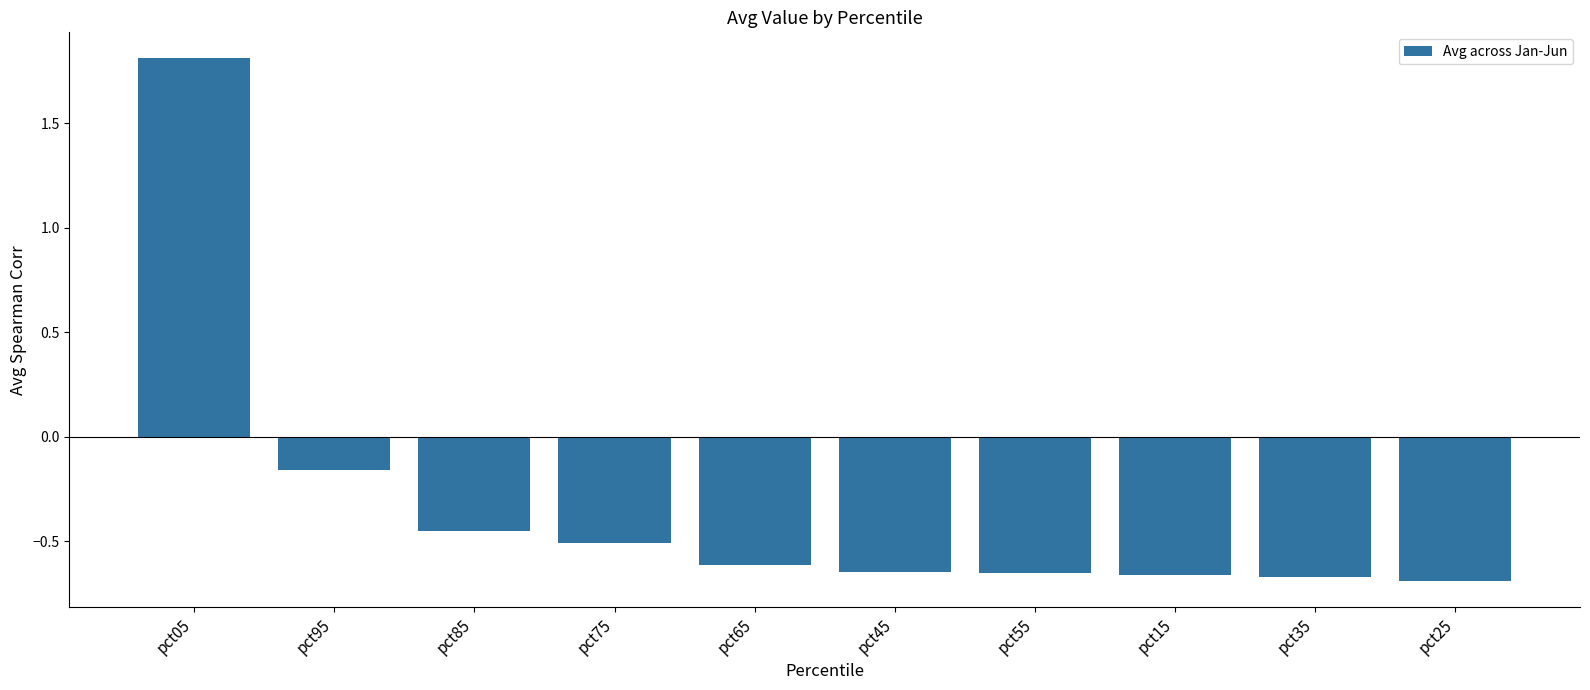

Between pct45 and pct85, which is larger?

pct85